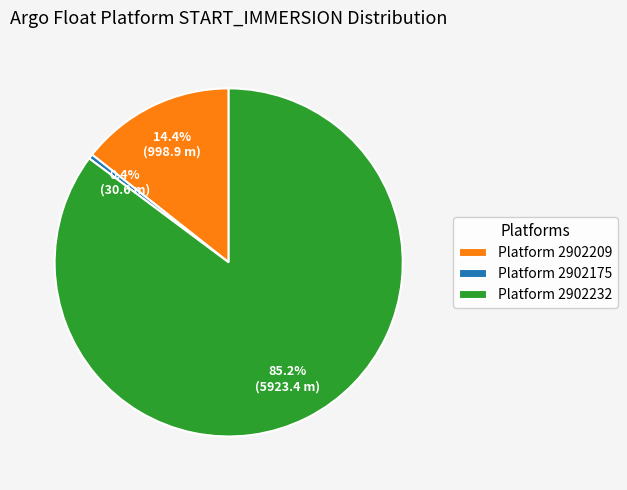

To the nearest percent, what is the difference between the largest and smallest slice percentages?

85%